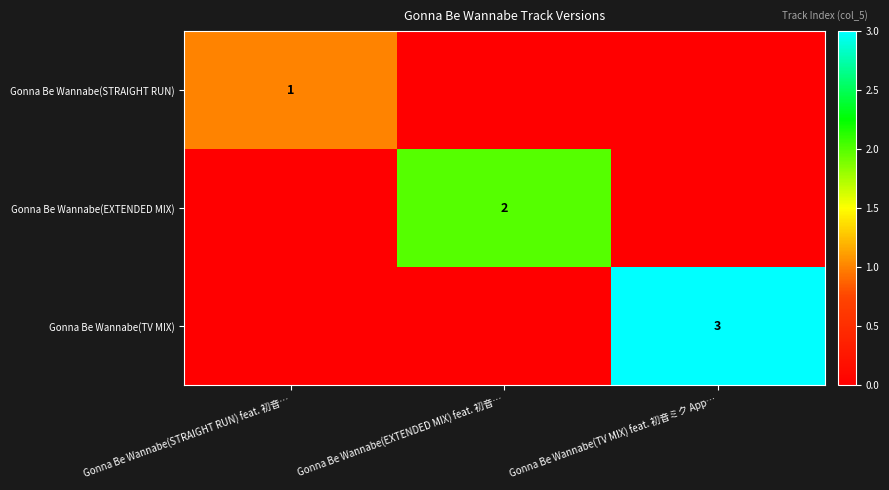

The value of Gonna Be Wannabe(EXTENDED MIX) at Gonna Be Wannabe(EXTENDED MIX) feat. 初音… is 2. True or false?

True